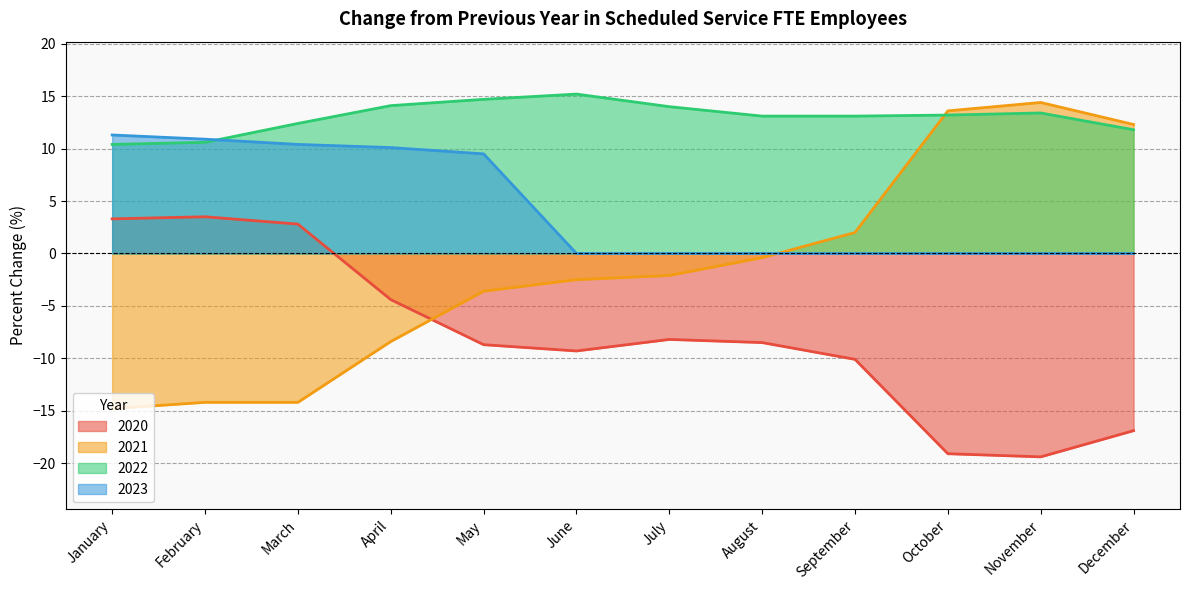

What is the difference between the maximum and minimum values in the 2020 series?

22.9